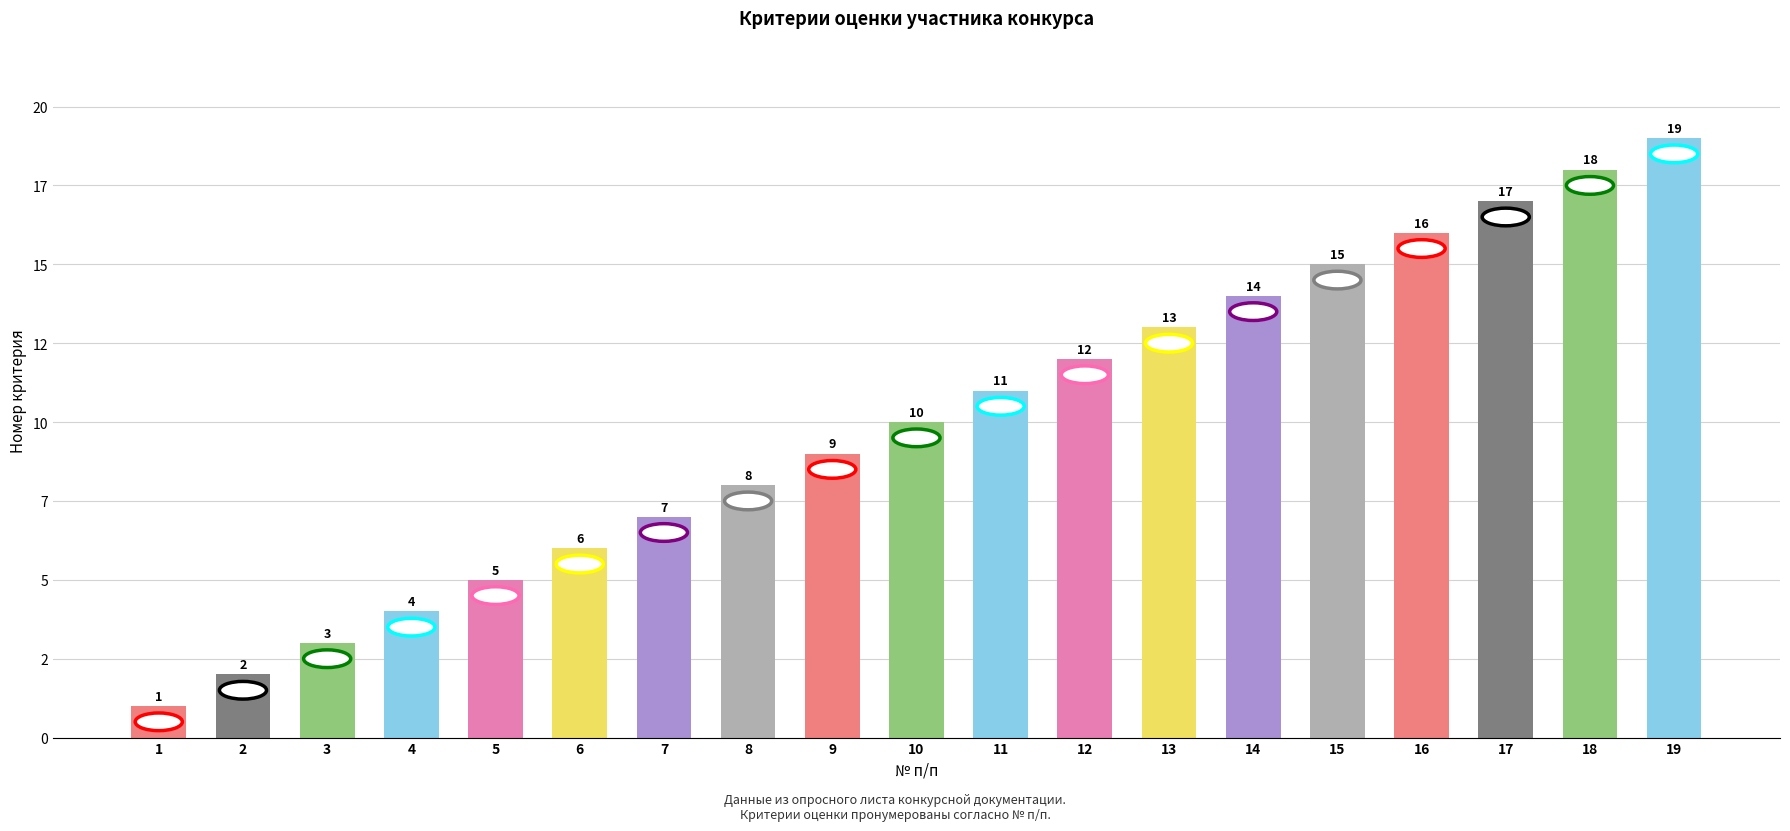

The chart shows a value of 4 at 9. True or false?

False